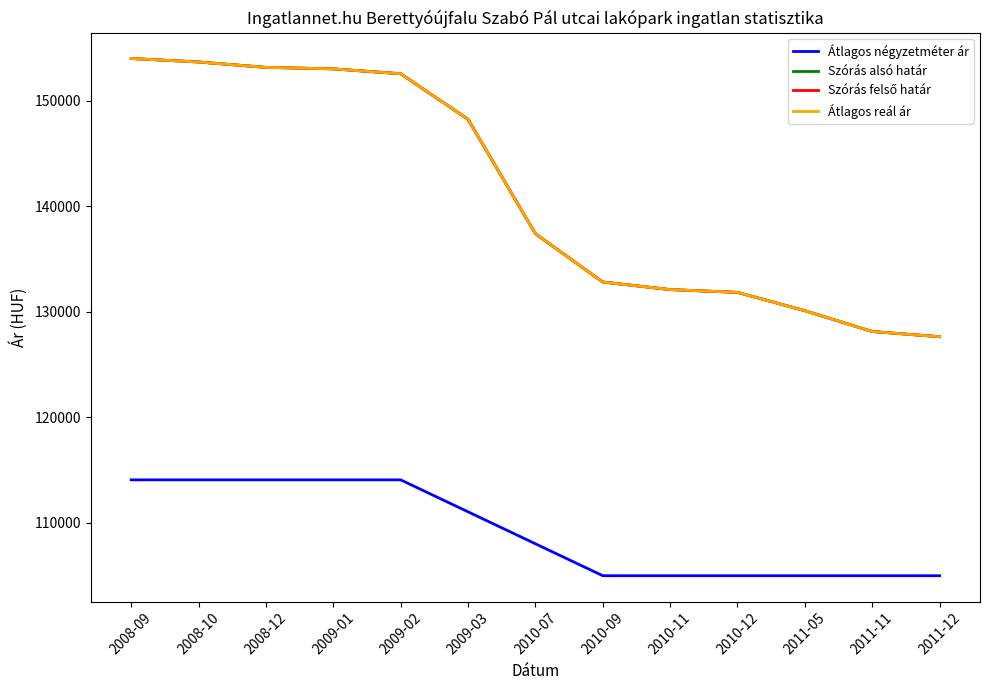

Does the chart have visible grid lines?

No